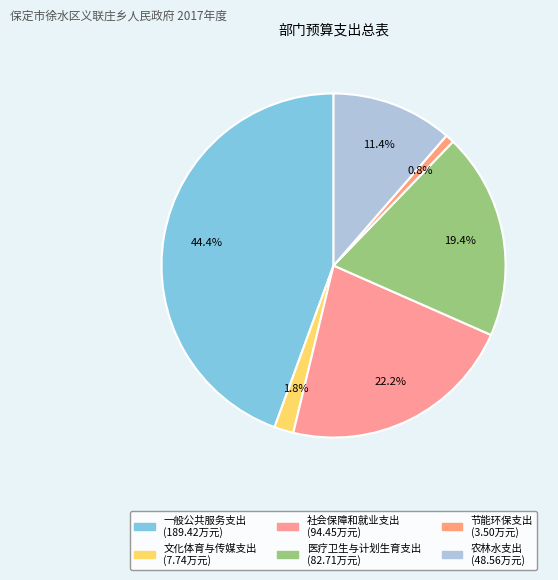

What percentage is NOT represented by 医疗卫生与计划生育支出?

80.6%